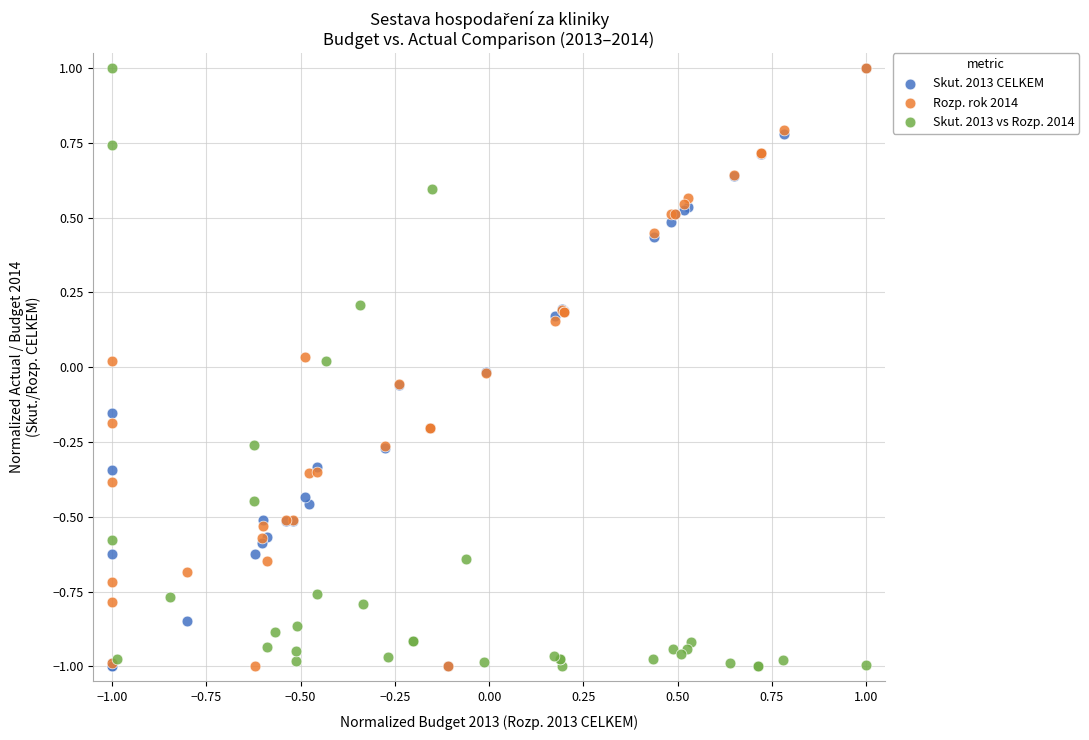

What are all the series names shown in the legend?

Skut. 2013 CELKEM, Rozp. rok 2014, Skut. 2013 vs Rozp. 2014